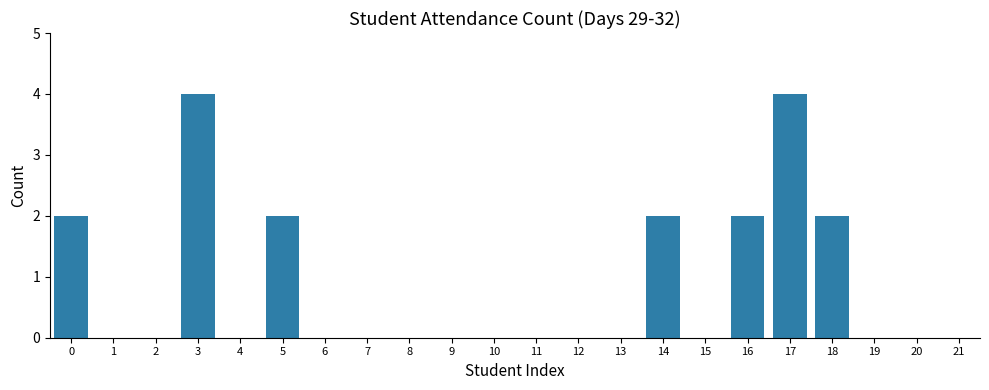

Reading left to right, extract all data points from this chart.

2	0	0	4	0	2	0	0	0	0	0	0	0	0	2	0	2	4	2	0	0	0